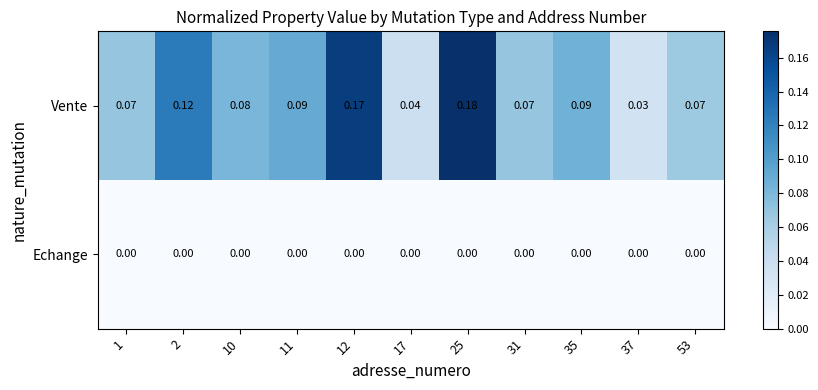

List the series in order of their overall mean, highest first.

Vente, Echange